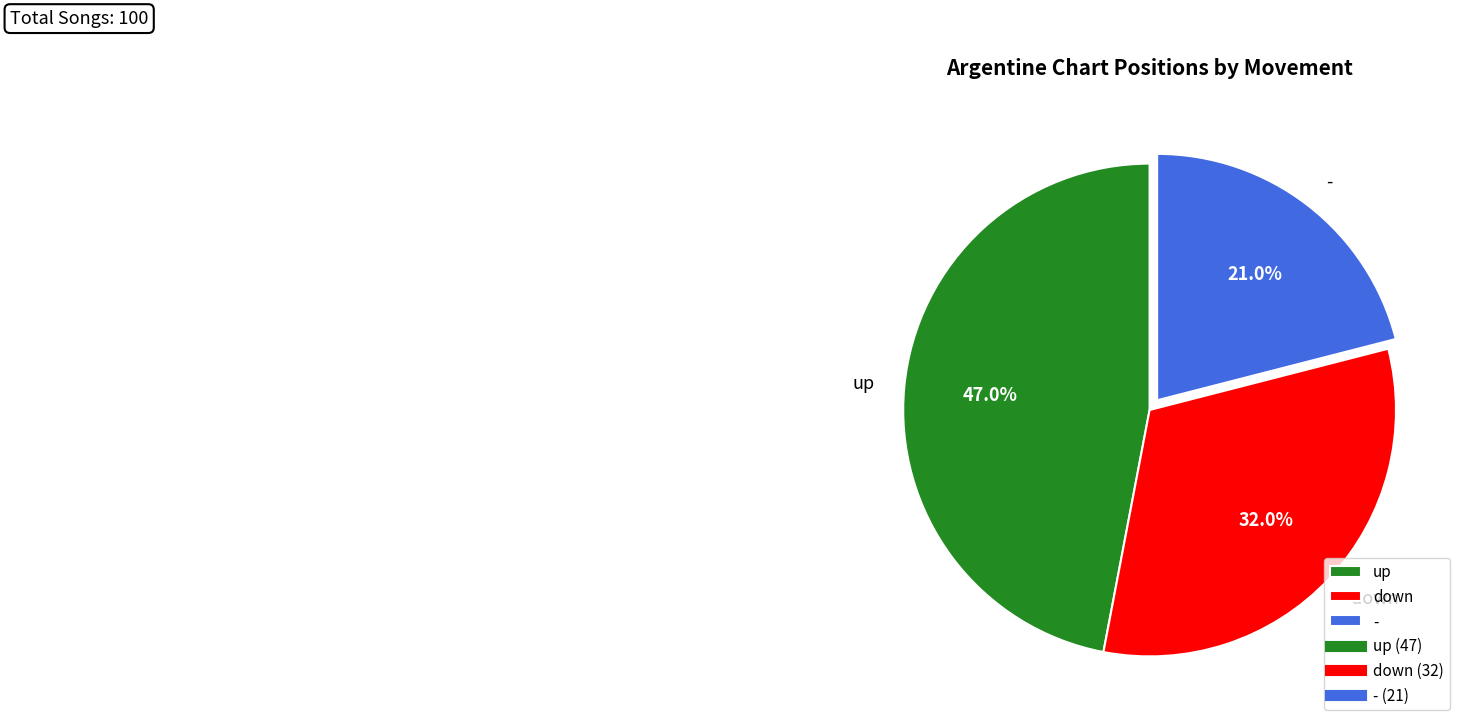

Is it true that down is 43% of the pie?

False